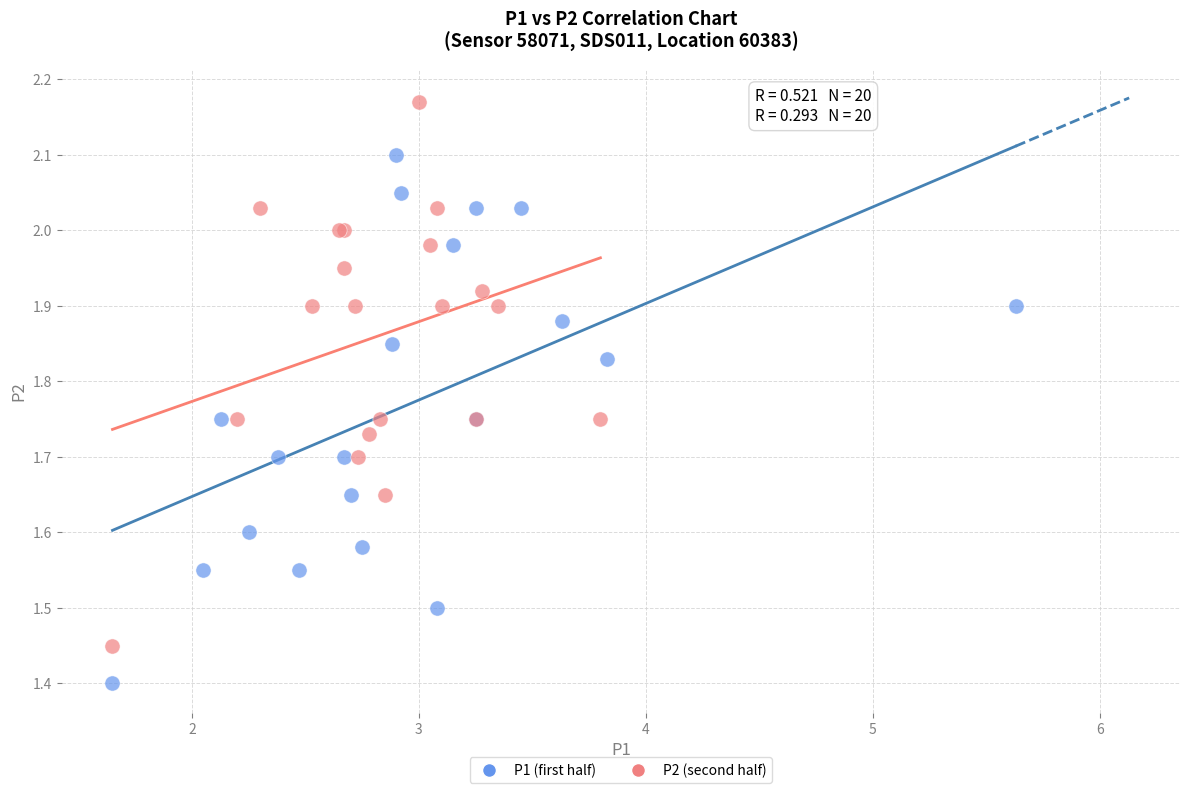

Which series contains the highest Y value?

P2 (second half)